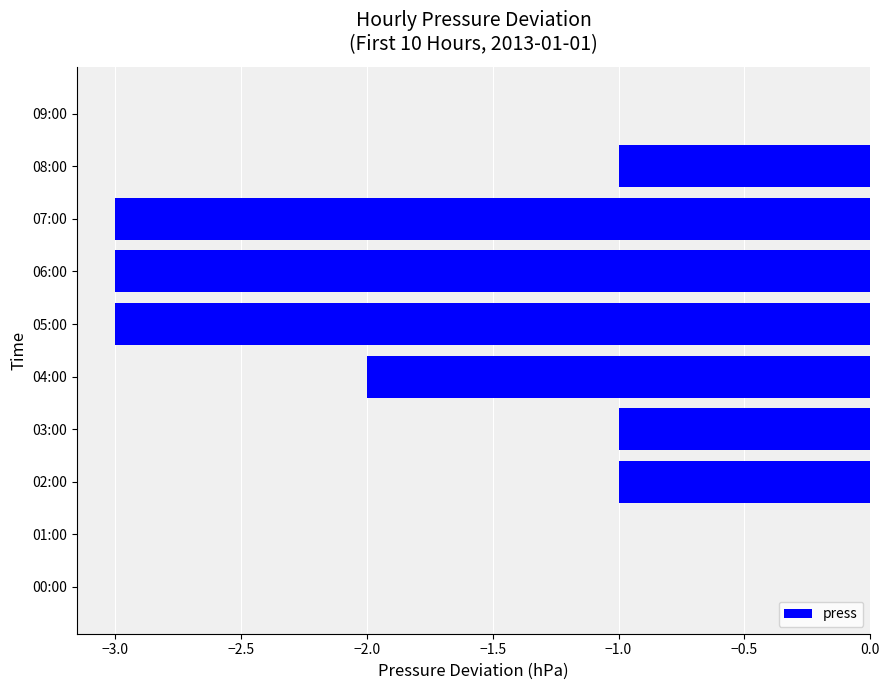

How many data points does each series have?

10